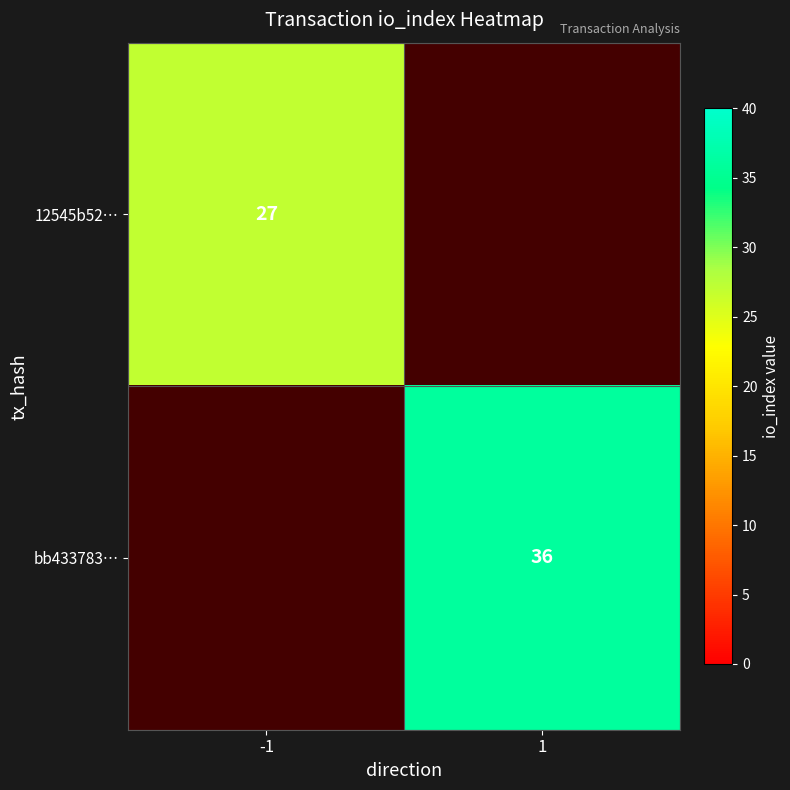

True or false: 12545b52… has a value of 27 at -1.

True